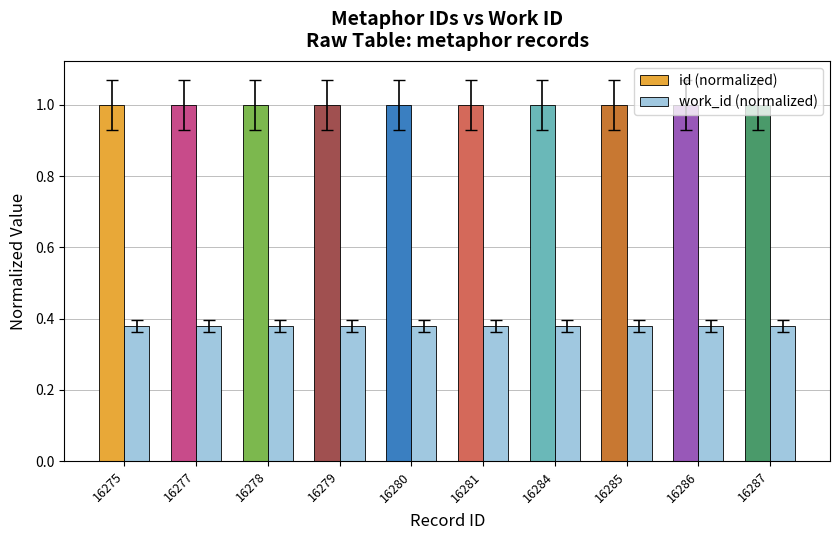

What are all the series names shown in the legend?

id (normalized), work_id (normalized)